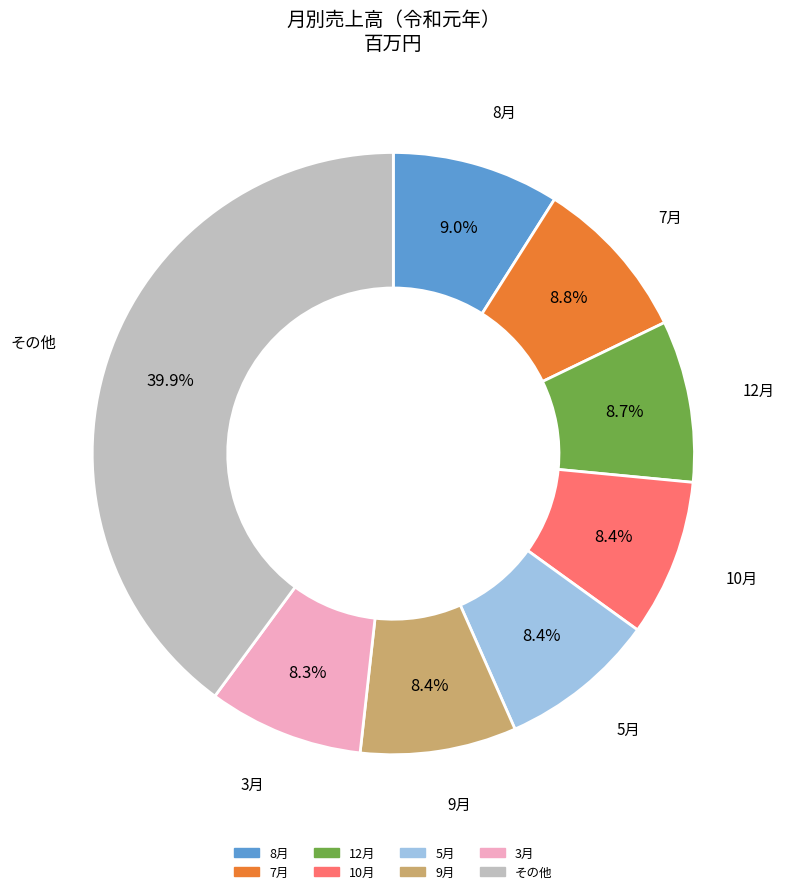

Is there any slice that represents more than half of the pie?

No